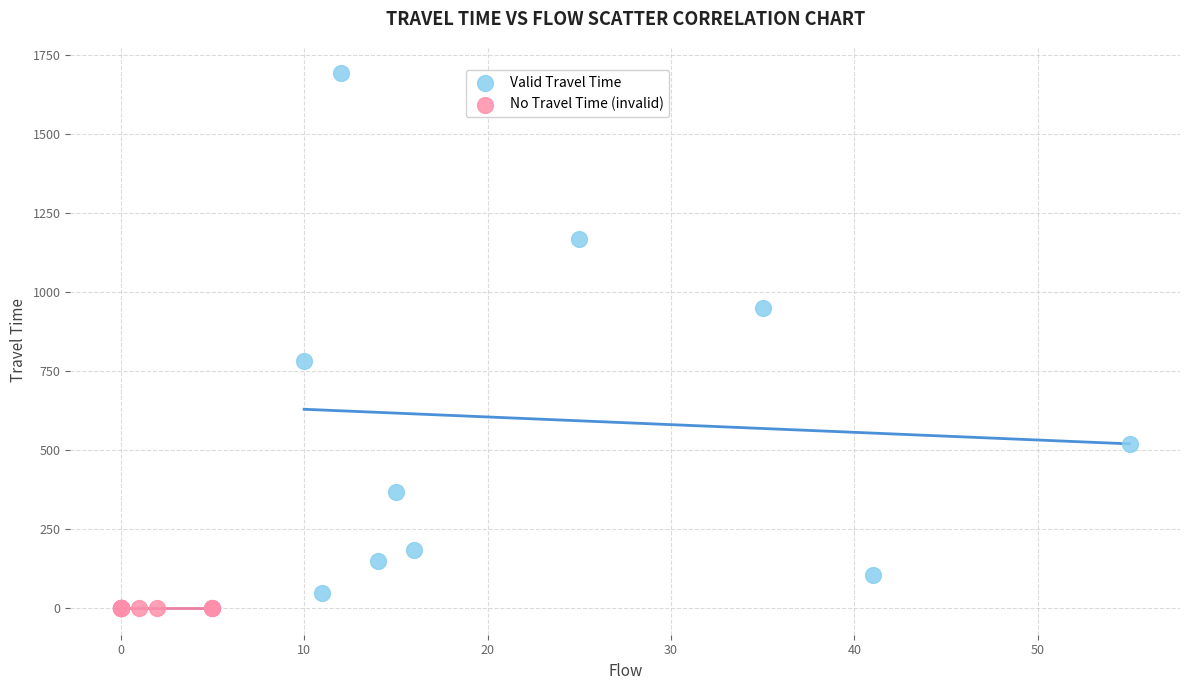

What are all the series names shown in the legend?

Valid Travel Time, No Travel Time (invalid)